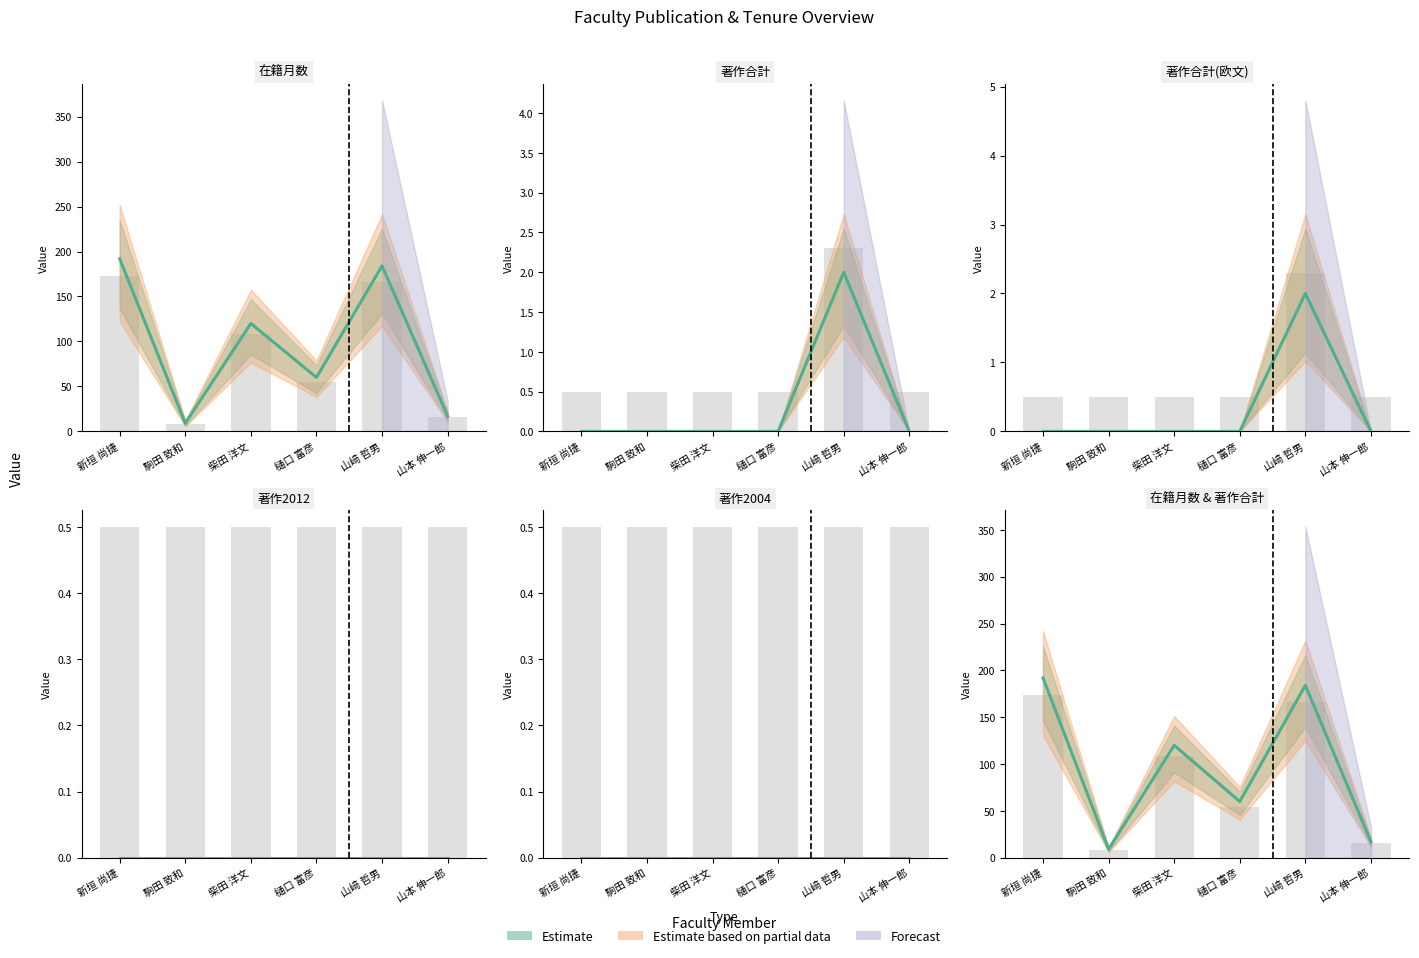

Is it true that 著作合計(欧文) equals 0.5 at 樋口 富彦?

True